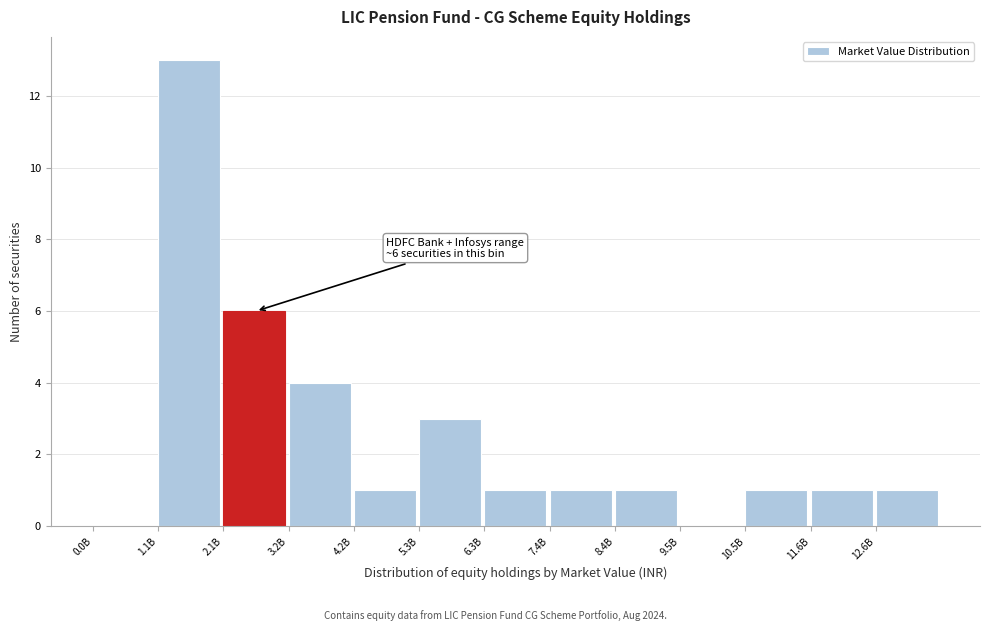

Reading left to right, extract all data points from this chart.

0.0B=0	1.1B=13	2.1B=6	3.2B=4	4.2B=1	5.3B=3	6.3B=1	7.4B=1	8.4B=1	9.5B=0	10.5B=1	11.6B=1	12.6B=1